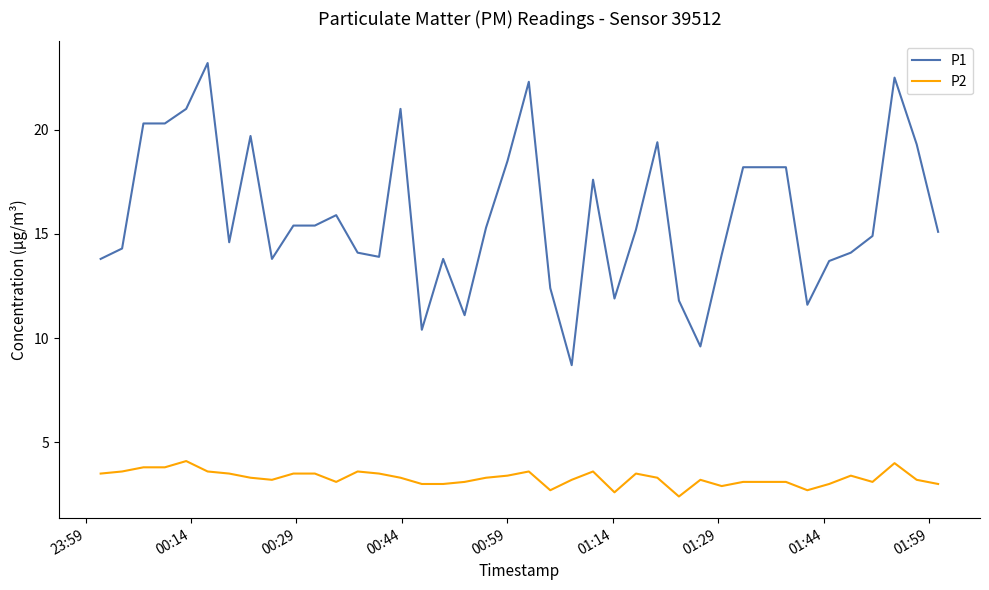

True or false: P2 and P1 intersect in this chart.

False